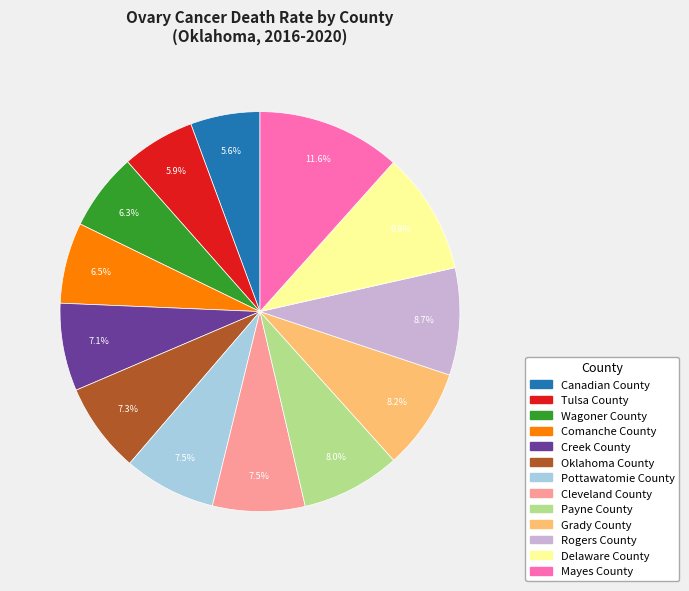

True or false: Grady County accounts for 8% of the total.

True